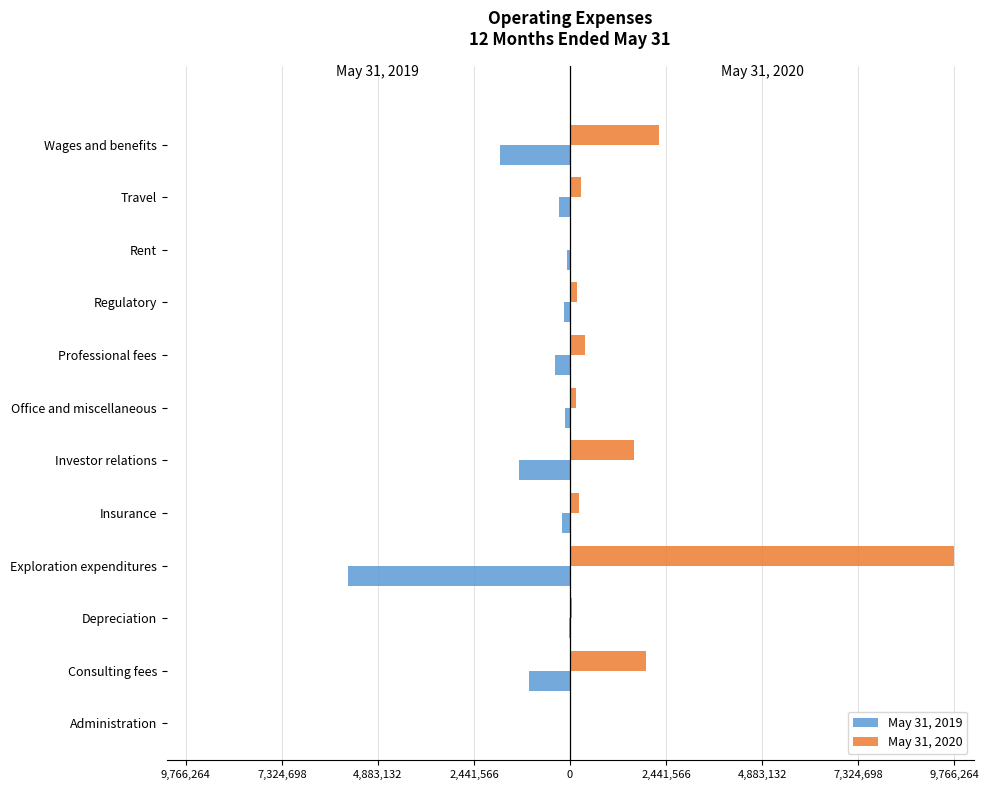

What are all the series names shown in the legend?

May 31, 2019, May 31, 2020